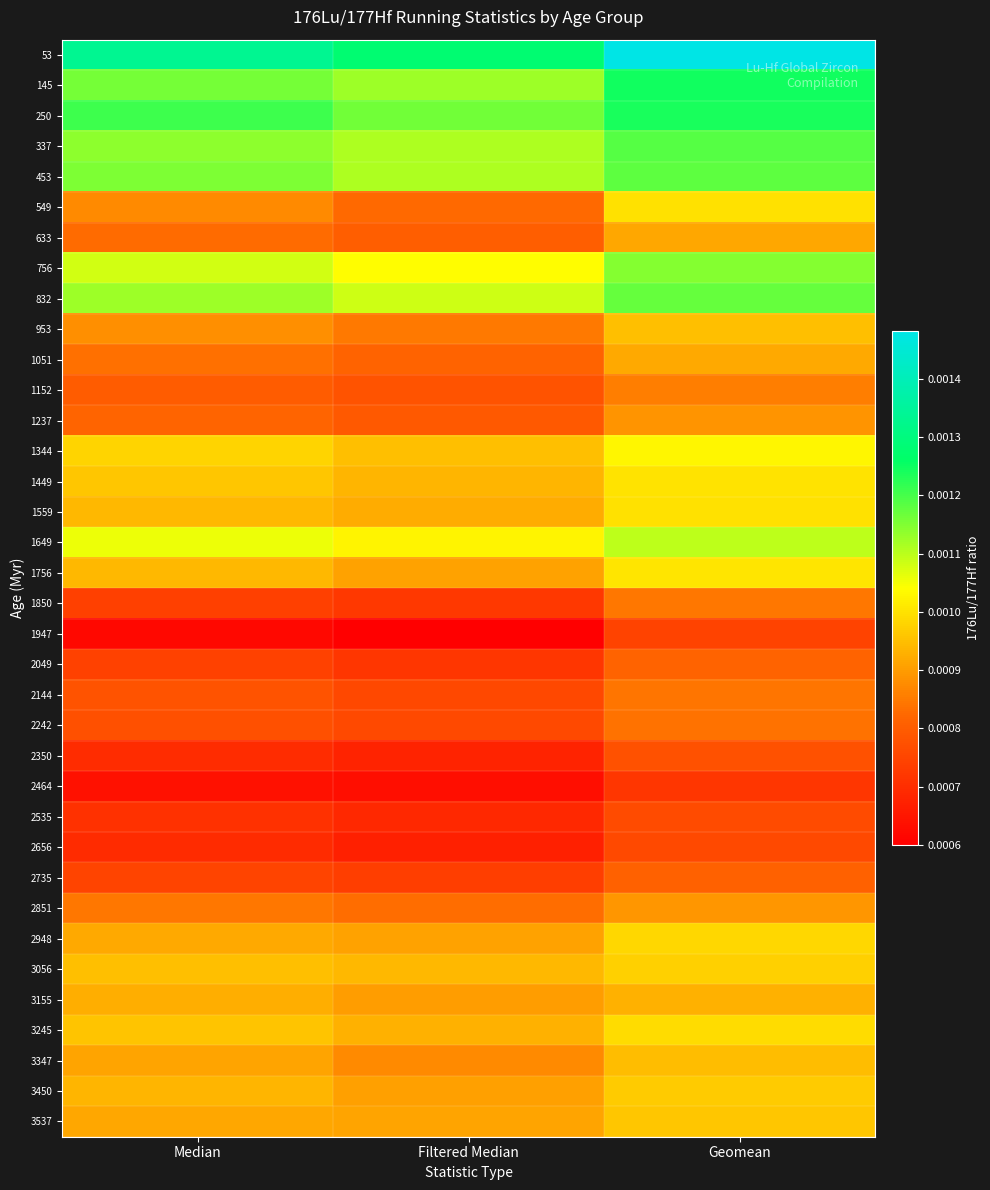

Reading left to right, extract all data points from this chart.

53: Median=0.0	Filtered Median=0.0	Geomean=0.0
145: Median=0.0	Filtered Median=0.0	Geomean=0.0
250: Median=0.0	Filtered Median=0.0	Geomean=0.0
337: Median=0.0	Filtered Median=0.0	Geomean=0.0
453: Median=0.0	Filtered Median=0.0	Geomean=0.0
549: Median=0.0	Filtered Median=0.0	Geomean=0.0
633: Median=0.0	Filtered Median=0.0	Geomean=0.0
756: Median=0.0	Filtered Median=0.0	Geomean=0.0
832: Median=0.0	Filtered Median=0.0	Geomean=0.0
953: Median=0.0	Filtered Median=0.0	Geomean=0.0
1051: Median=0.0	Filtered Median=0.0	Geomean=0.0
1152: Median=0.0	Filtered Median=0.0	Geomean=0.0
1237: Median=0.0	Filtered Median=0.0	Geomean=0.0
1344: Median=0.0	Filtered Median=0.0	Geomean=0.0
1449: Median=0.0	Filtered Median=0.0	Geomean=0.0
1559: Median=0.0	Filtered Median=0.0	Geomean=0.0
1649: Median=0.0	Filtered Median=0.0	Geomean=0.0
1756: Median=0.0	Filtered Median=0.0	Geomean=0.0
1850: Median=0.0	Filtered Median=0.0	Geomean=0.0
1947: Median=0.0	Filtered Median=0.0	Geomean=0.0
2049: Median=0.0	Filtered Median=0.0	Geomean=0.0
2144: Median=0.0	Filtered Median=0.0	Geomean=0.0
2242: Median=0.0	Filtered Median=0.0	Geomean=0.0
2350: Median=0.0	Filtered Median=0.0	Geomean=0.0
2464: Median=0.0	Filtered Median=0.0	Geomean=0.0
2535: Median=0.0	Filtered Median=0.0	Geomean=0.0
2656: Median=0.0	Filtered Median=0.0	Geomean=0.0
2735: Median=0.0	Filtered Median=0.0	Geomean=0.0
2851: Median=0.0	Filtered Median=0.0	Geomean=0.0
2948: Median=0.0	Filtered Median=0.0	Geomean=0.0
3056: Median=0.0	Filtered Median=0.0	Geomean=0.0
3155: Median=0.0	Filtered Median=0.0	Geomean=0.0
3245: Median=0.0	Filtered Median=0.0	Geomean=0.0
3347: Median=0.0	Filtered Median=0.0	Geomean=0.0
3450: Median=0.0	Filtered Median=0.0	Geomean=0.0
3537: Median=0.0	Filtered Median=0.0	Geomean=0.0